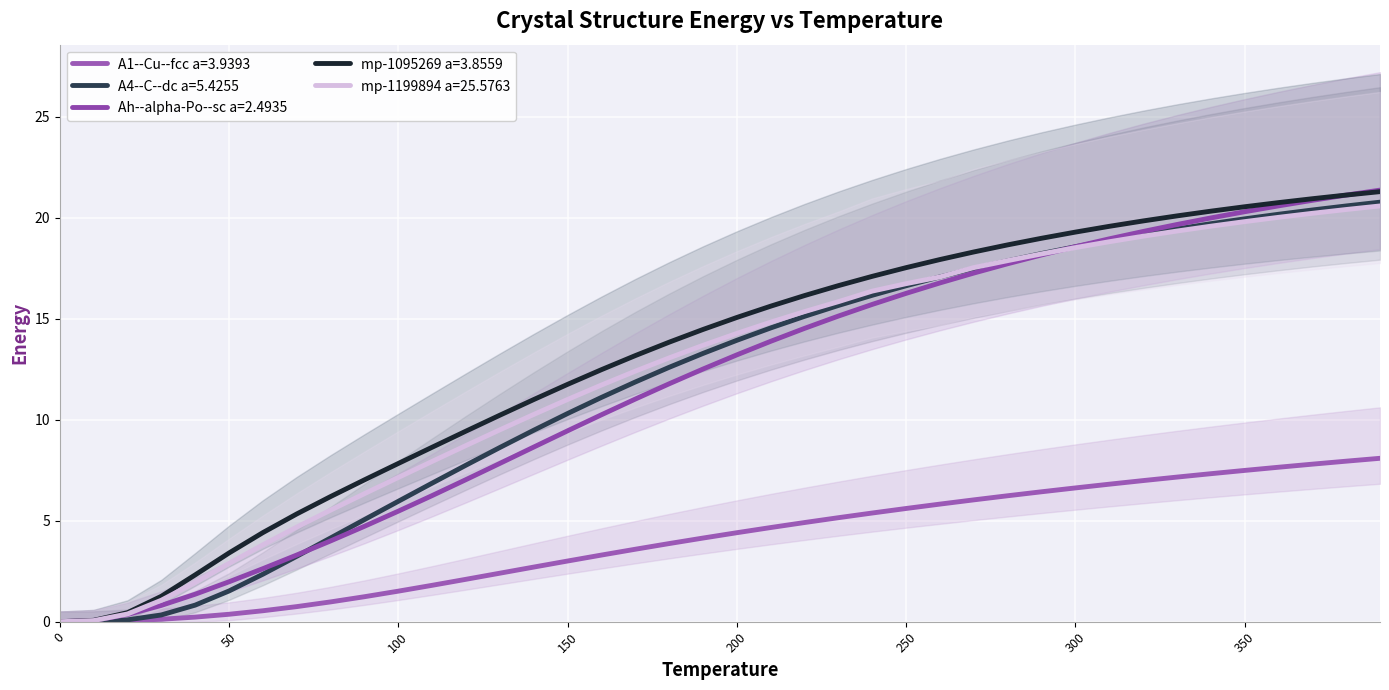

What is the total value across all series at 110?

31.5